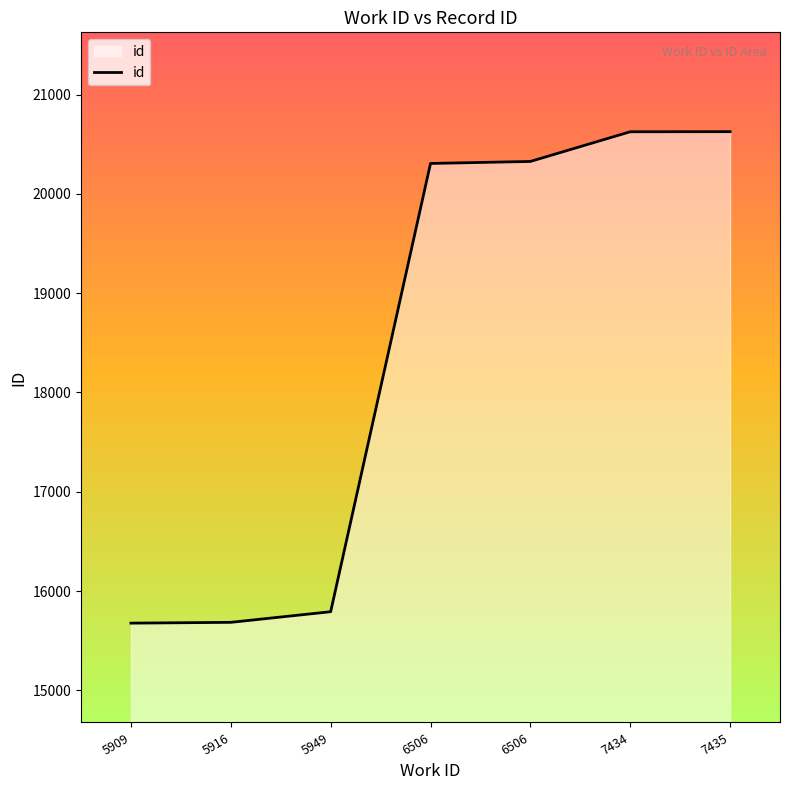

At which label does the data first exceed 20306?

6506